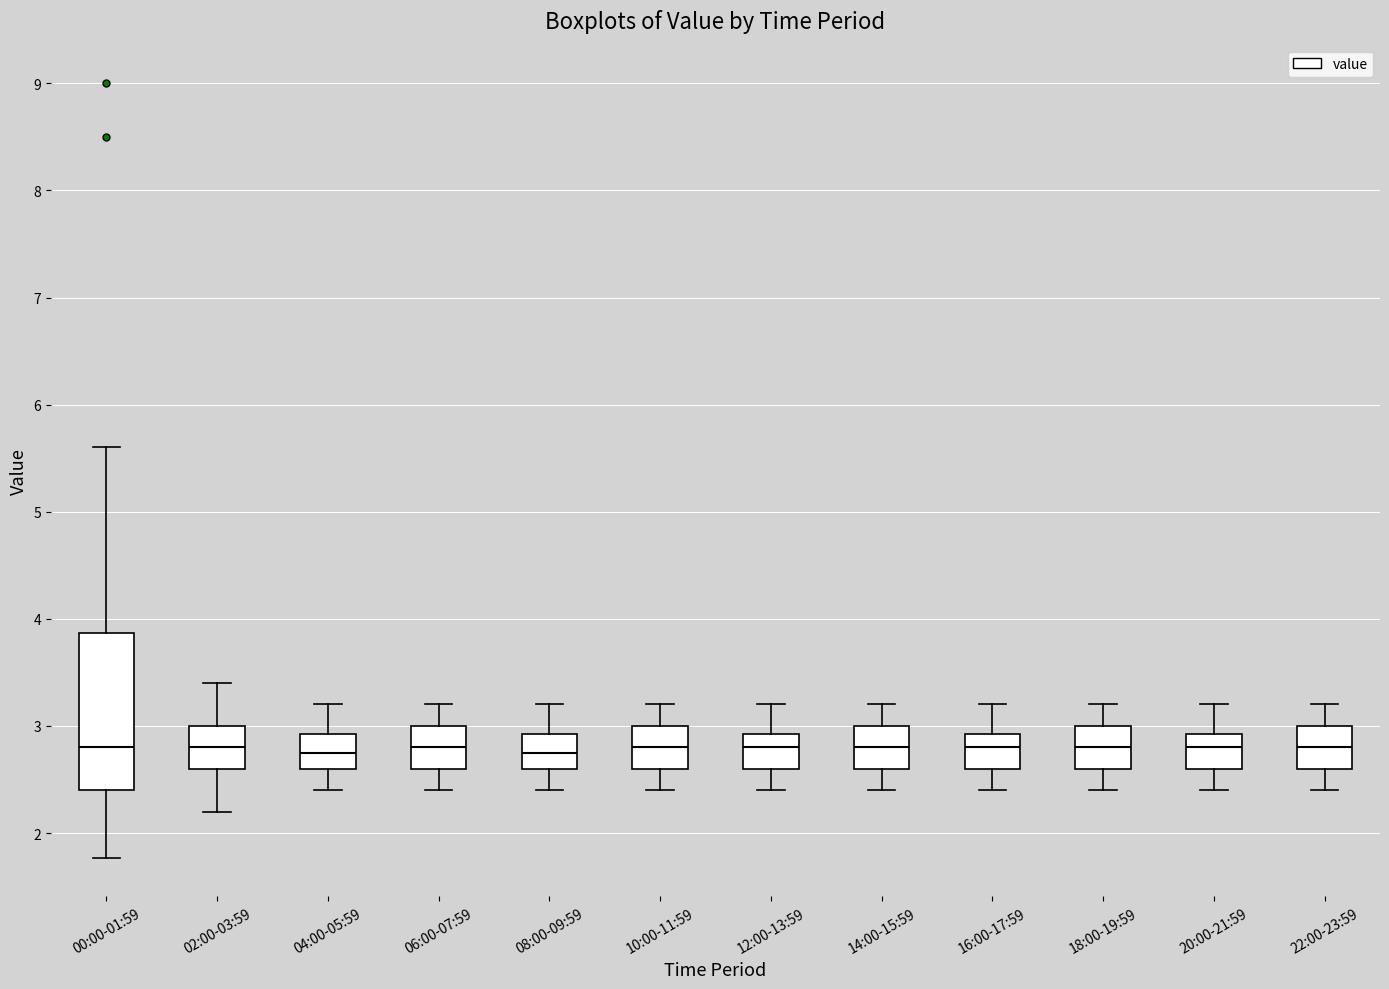

Where is the upper edge of the box for 18:00-19:59 on the y-axis? The values are not printed on the chart, so give them approximately, as read against the axis.

3.0